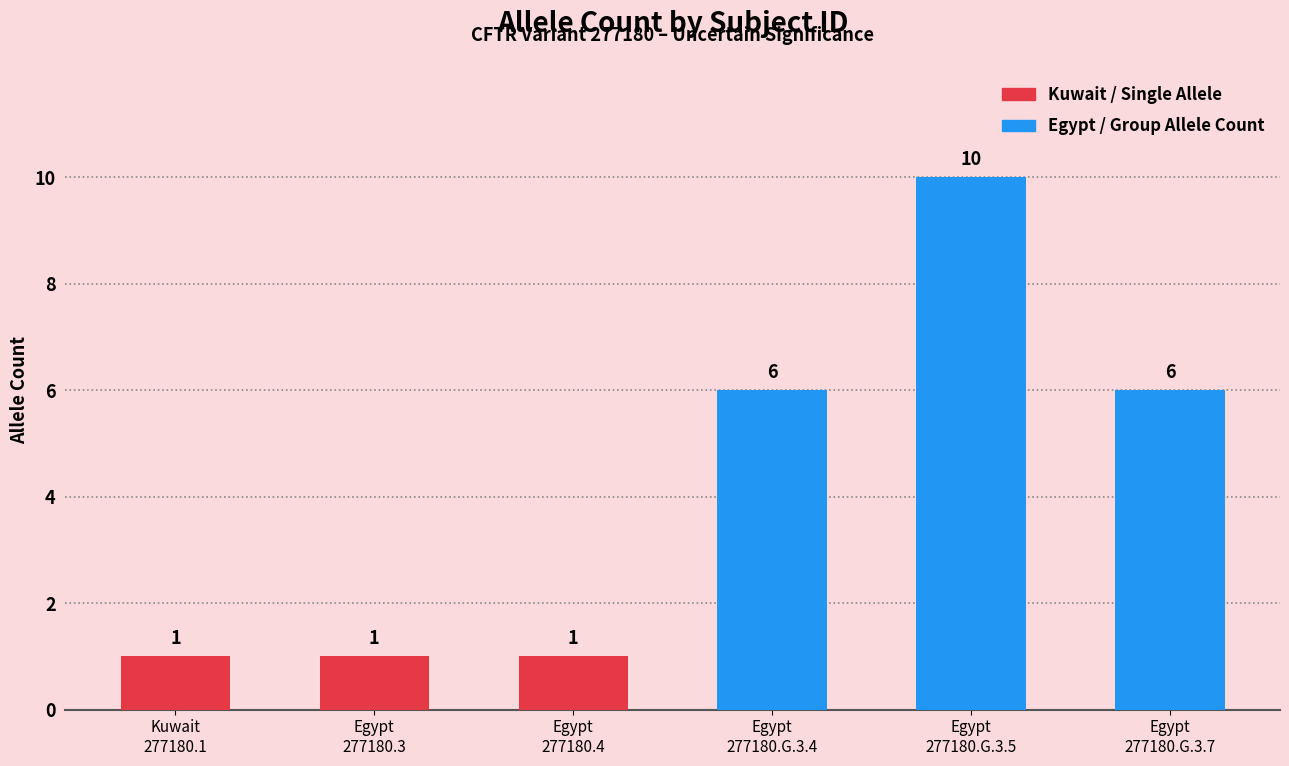

What is the maximum value shown in the chart?

10